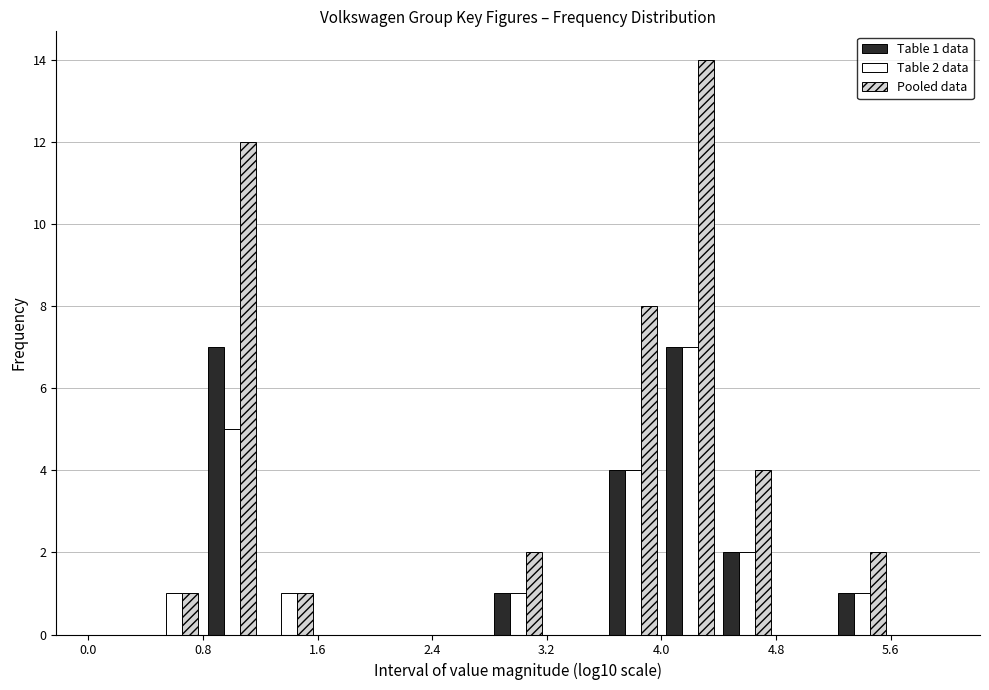

In the Pooled data series, which range on the x-axis has the tallest bar?

4.0 to 4.4